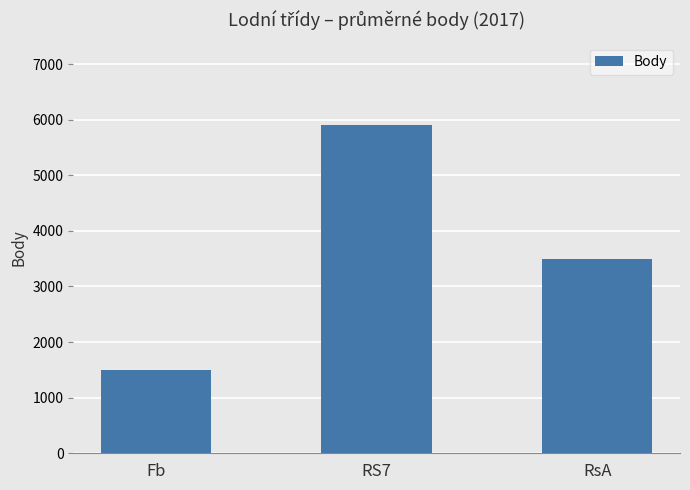

What is the change in value from Fb to RS7?

+4410.5